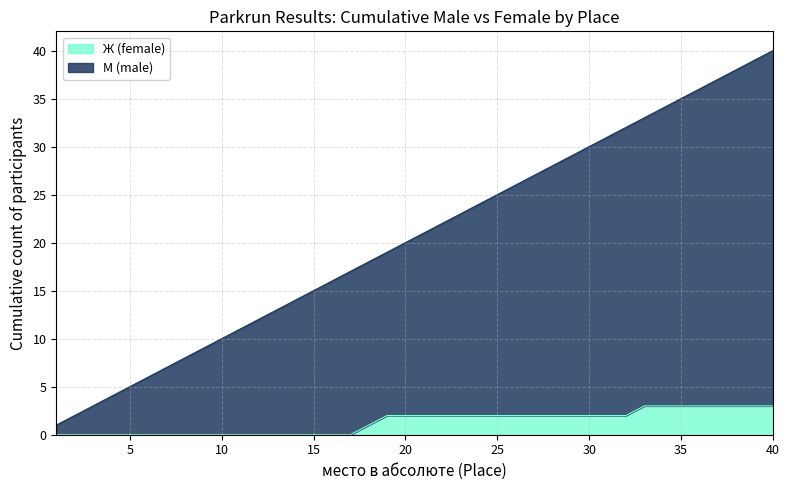

At which category is the sum across all series the highest?

40